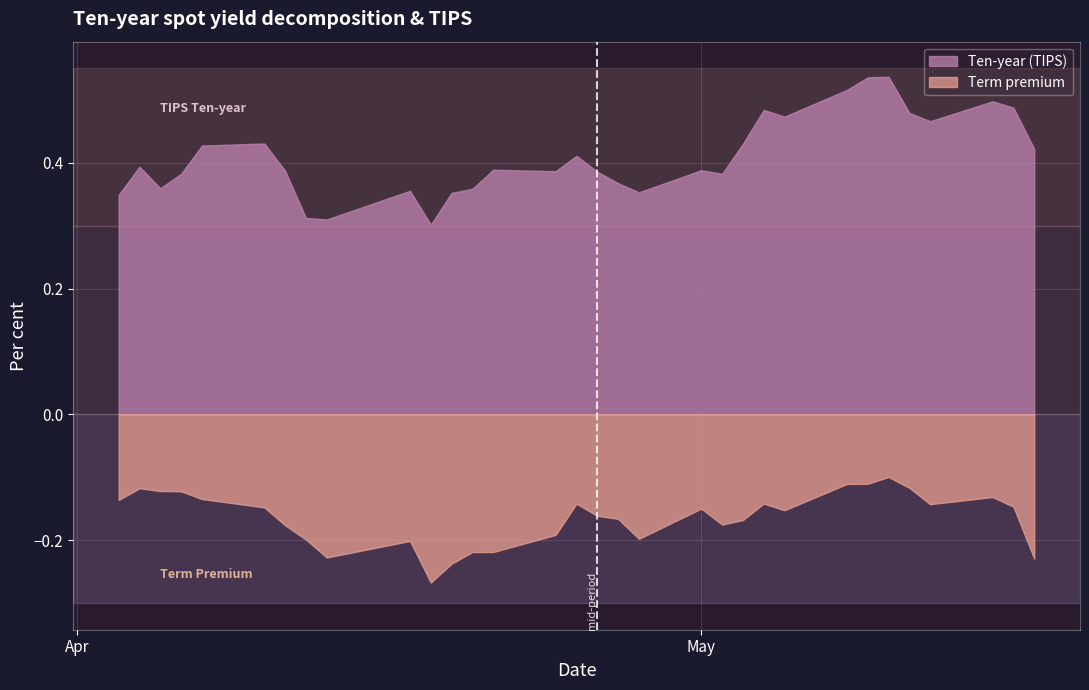

Which has a higher value, 2017-05-04 or 2017-05-01?

2017-05-04